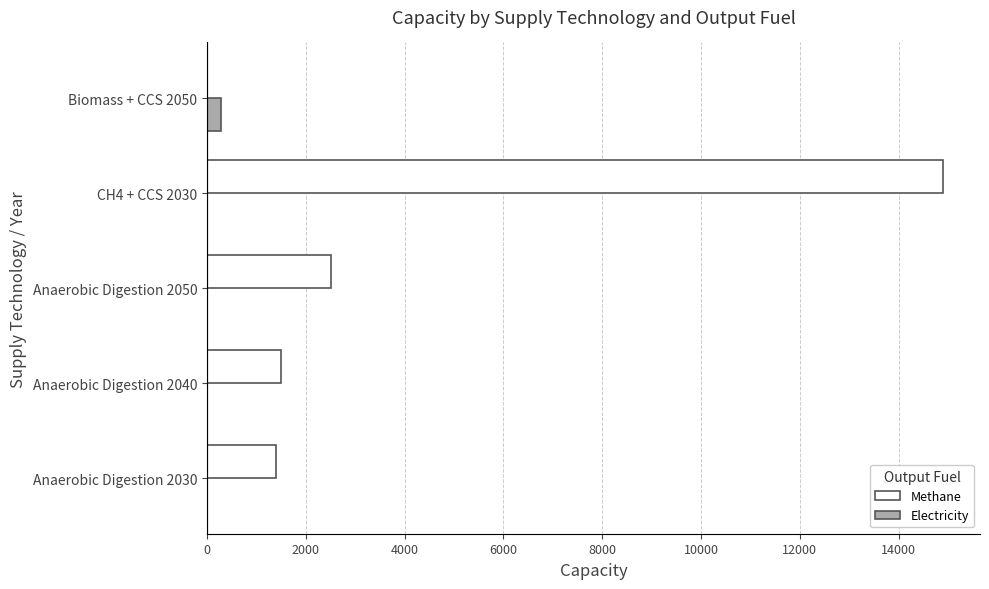

The value of Methane at Anaerobic Digestion 2040 is 463.7. True or false?

False